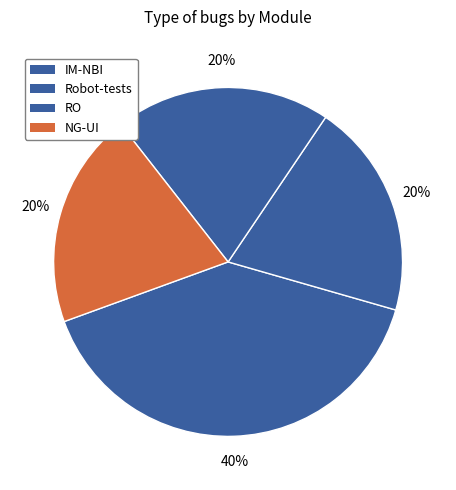

To the nearest percent, what portion does Robot-tests represent?

20%